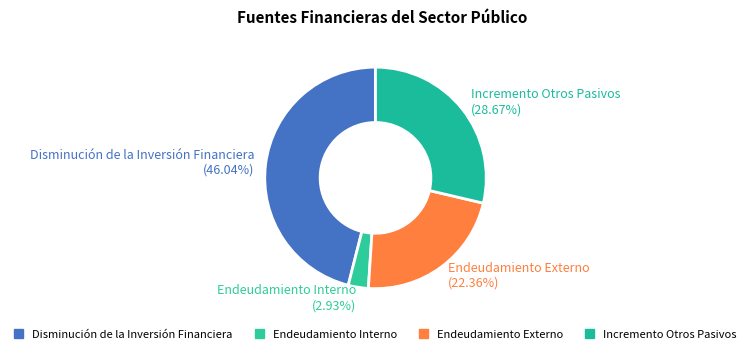

Is there any slice that represents more than half of the pie?

No